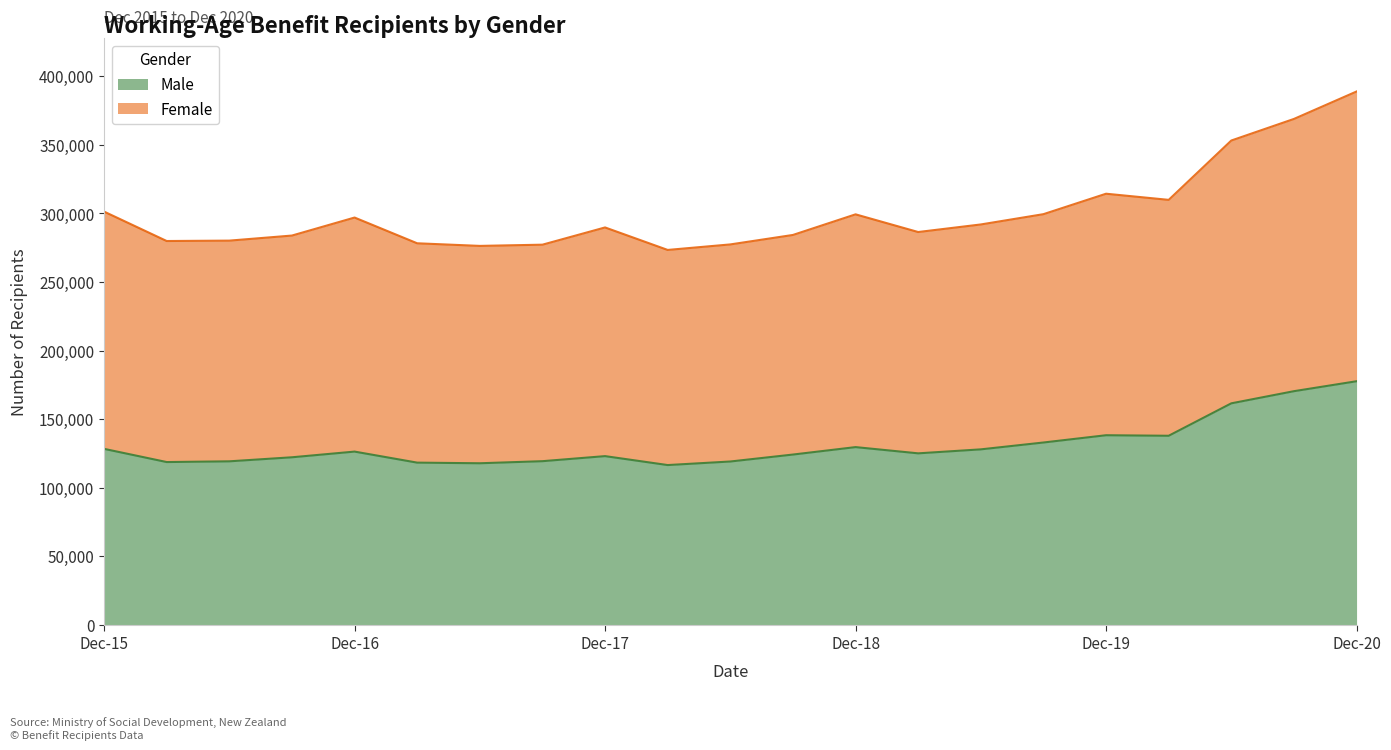

True or false: Female has a value of 278236 at Mar-17.

True